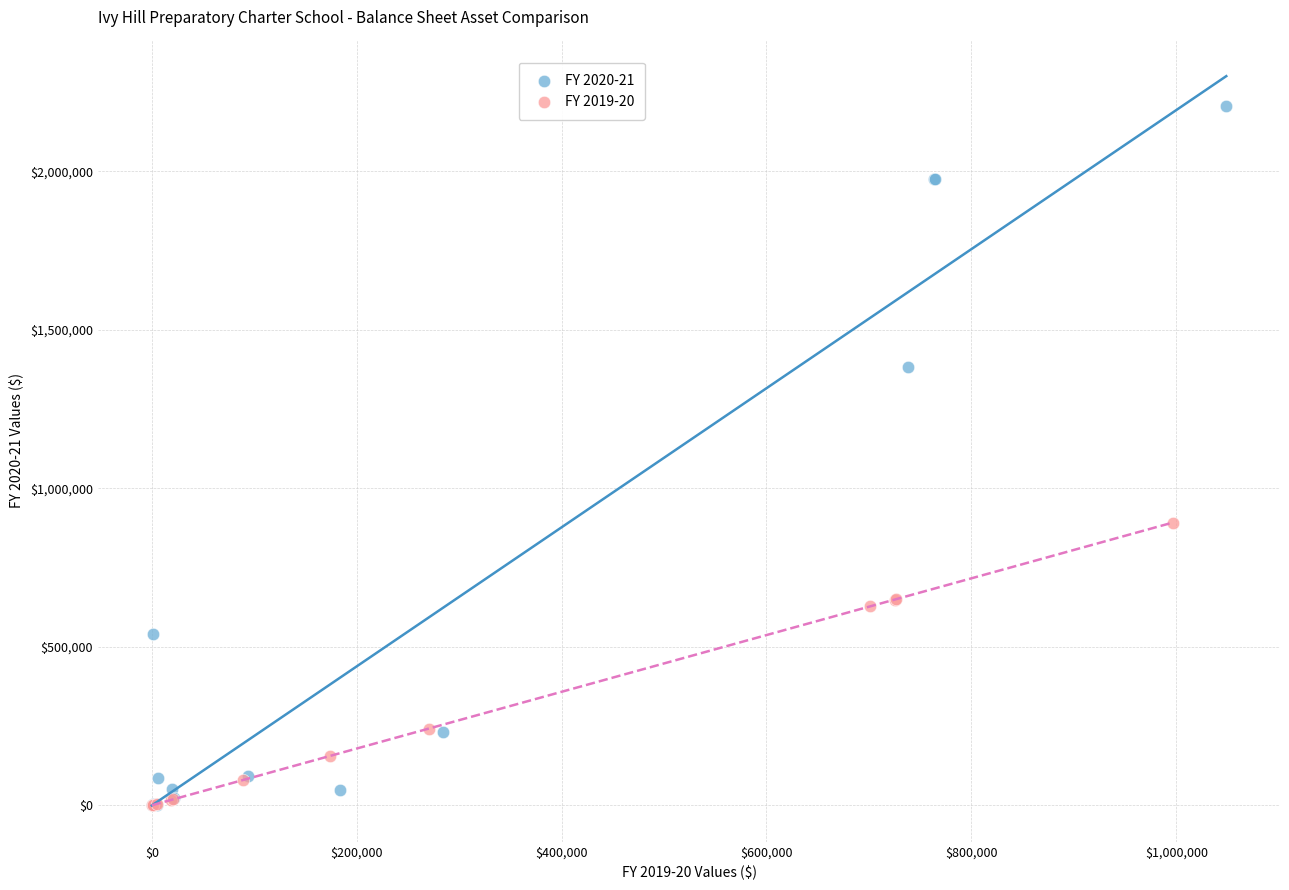

Which series has the largest Y range (max minus min)?

FY 2020-21